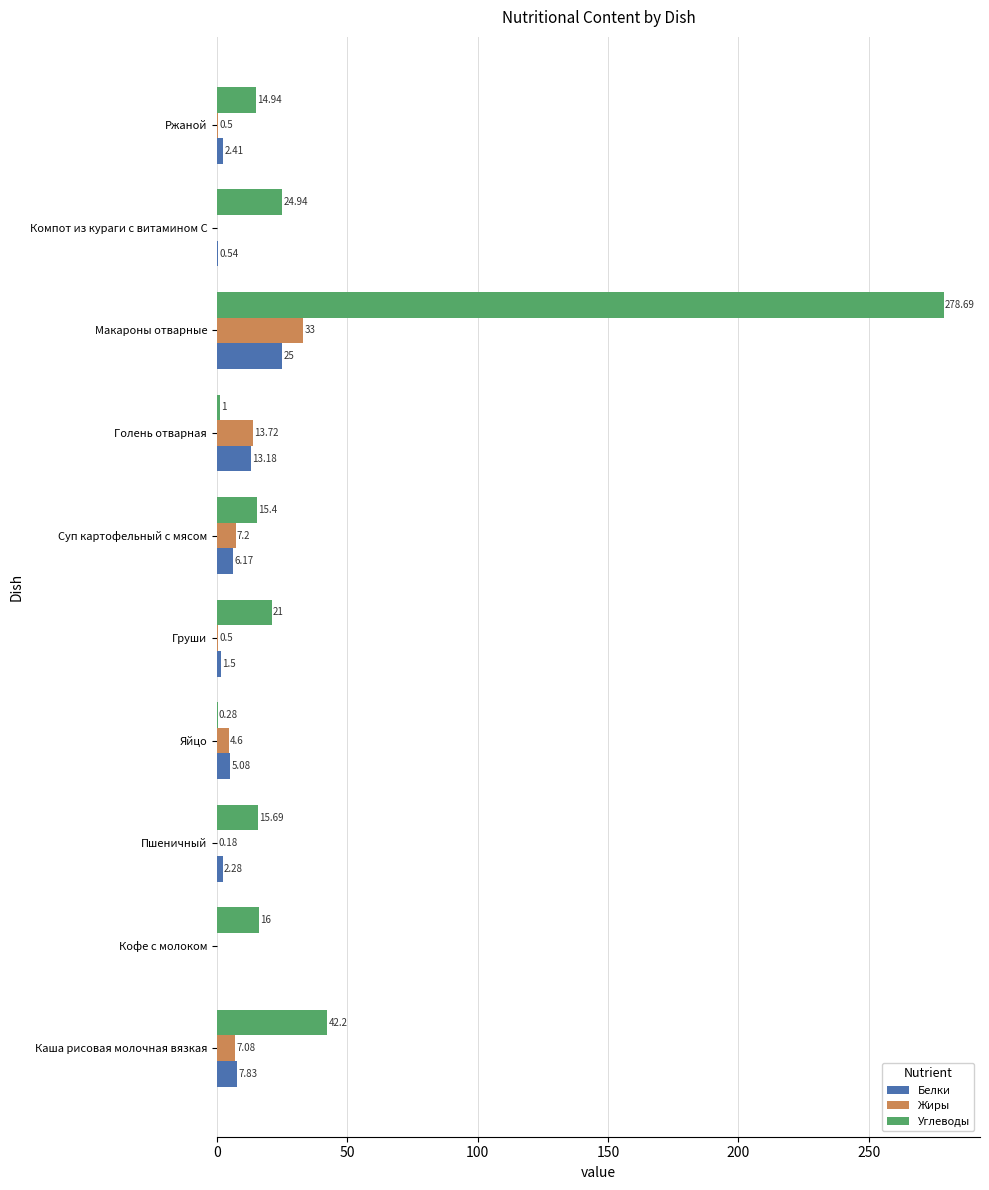

At which label is Белки closest to 12?

Голень отварная